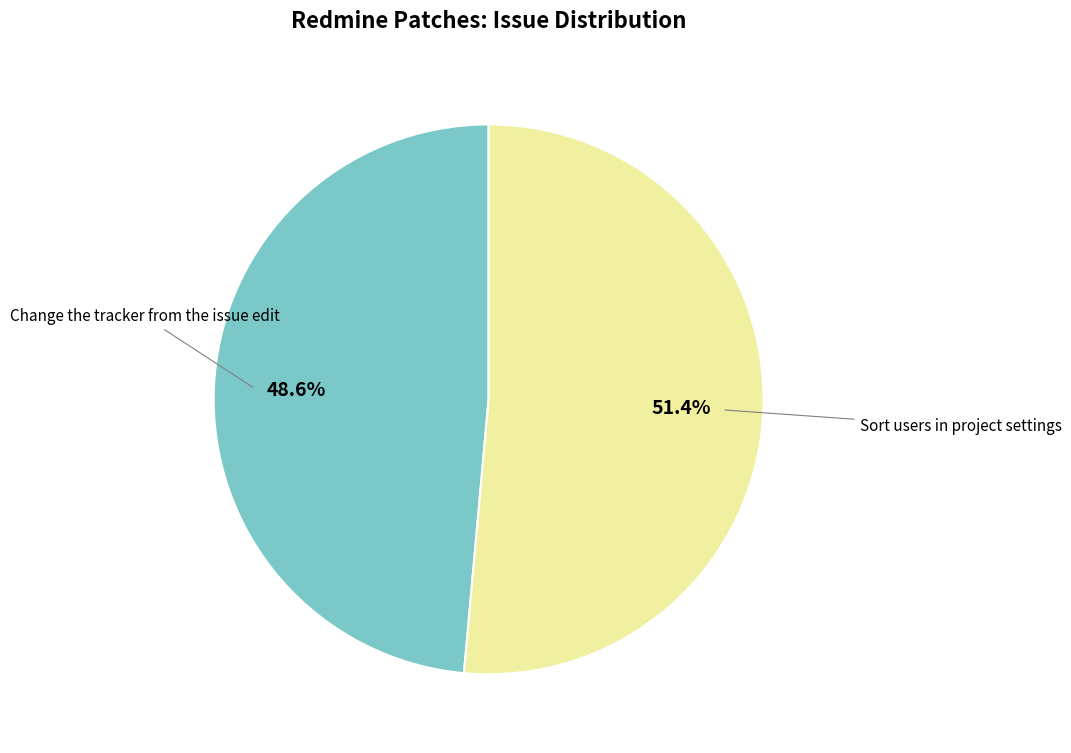

Does any single category account for the majority?

Yes